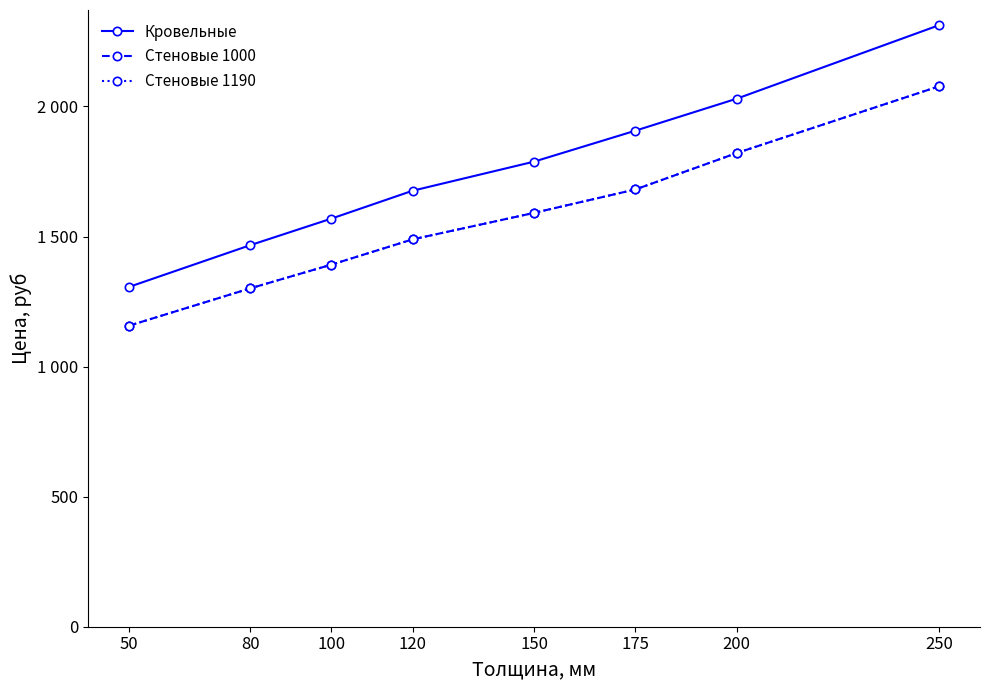

What is the difference between the highest and lowest values at 250?

235